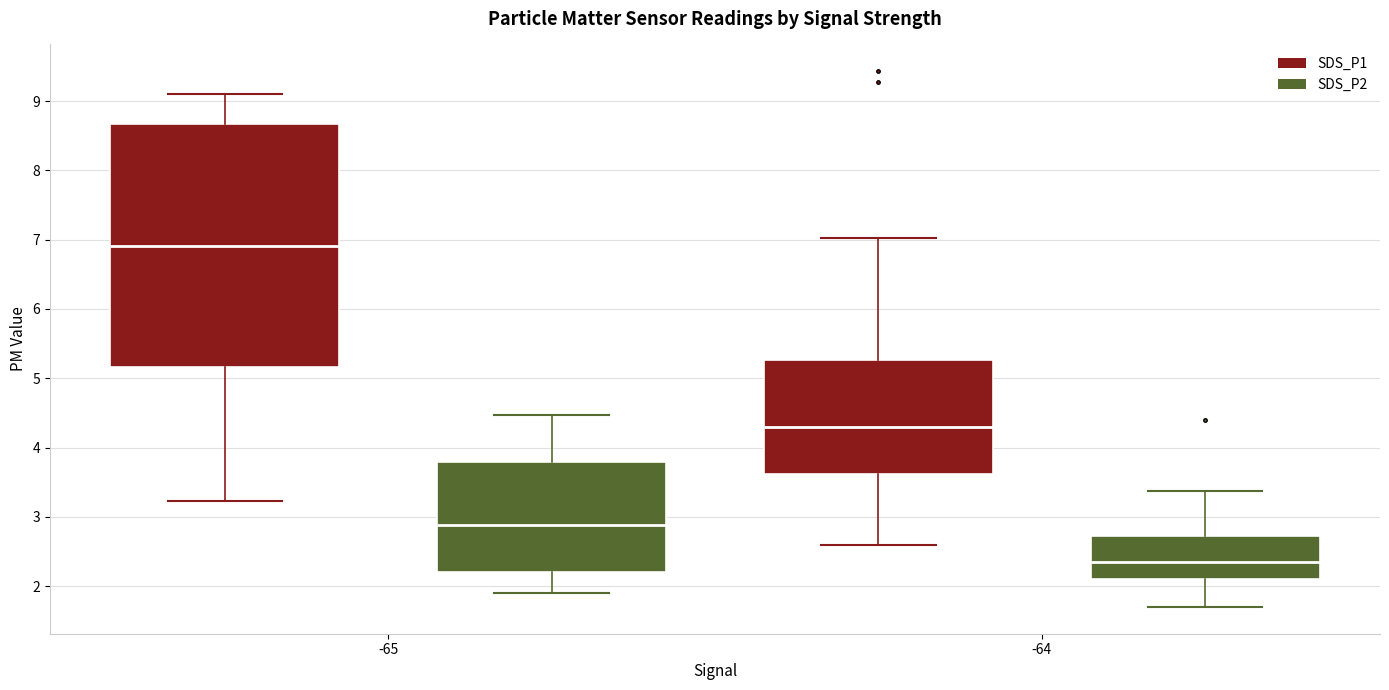

Which box's median line is the highest?

-65 (SDS_P1)